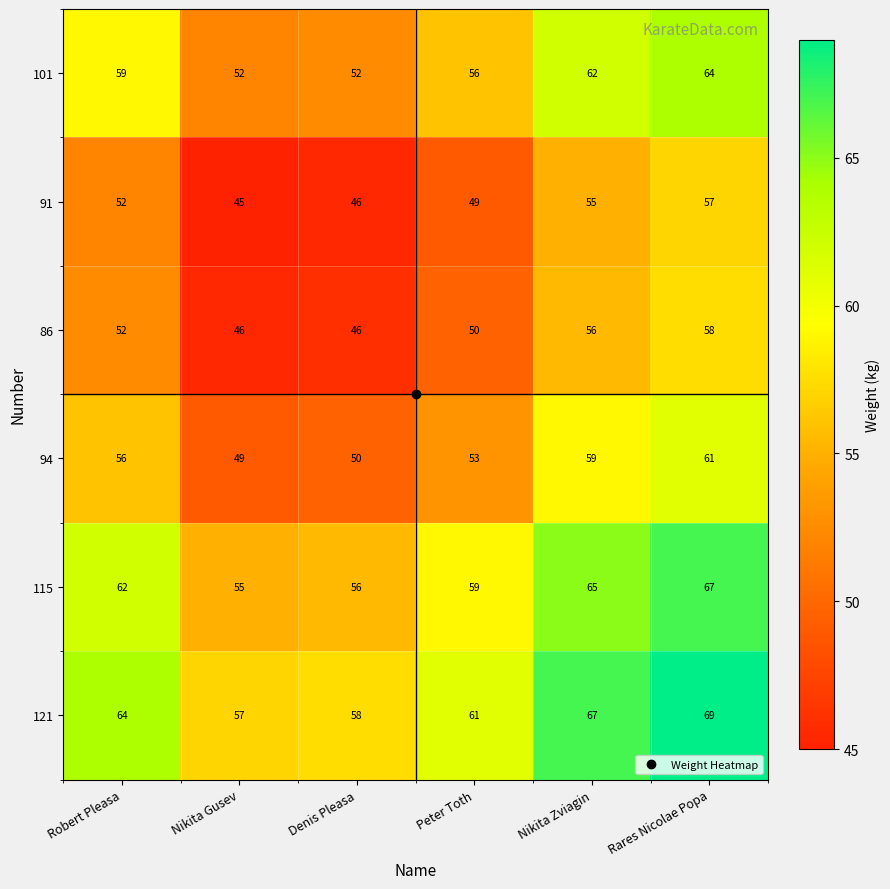

What is the difference between the highest and lowest values at Peter Toth?

12